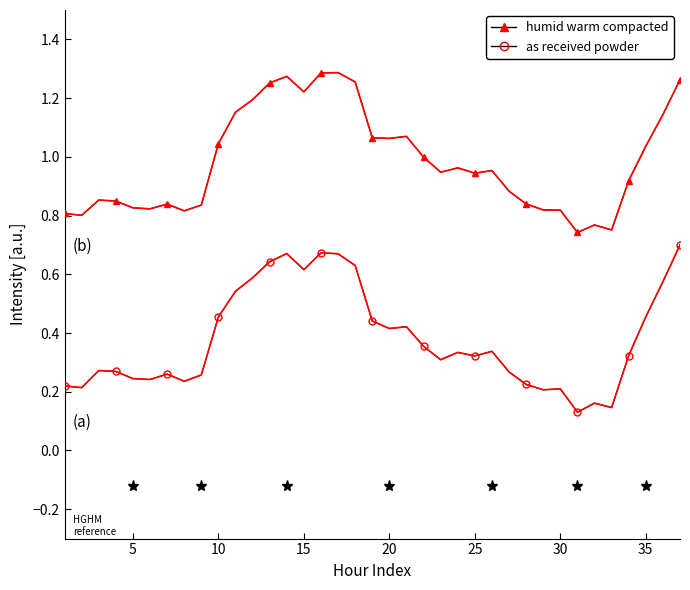

At 27, list the series in order from largest to smallest.

humid warm compacted, as received powder